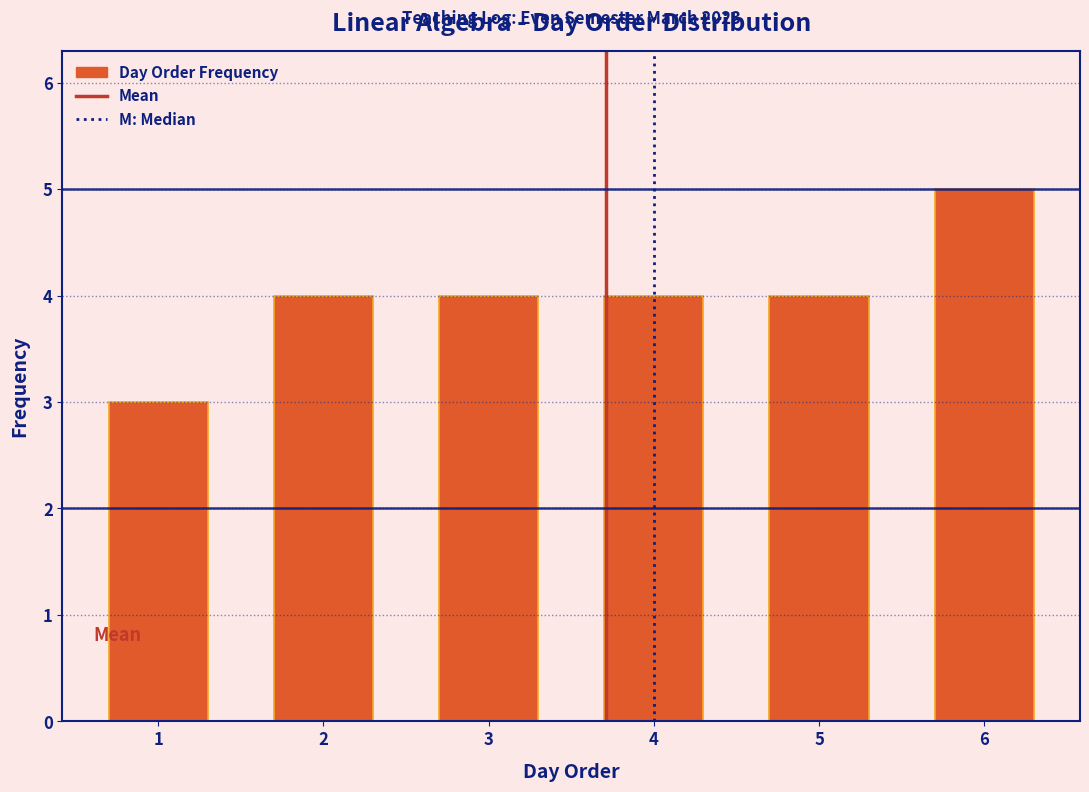

Reading right to left, transcribe all the data shown in this chart.

5	4	4	4	4	3